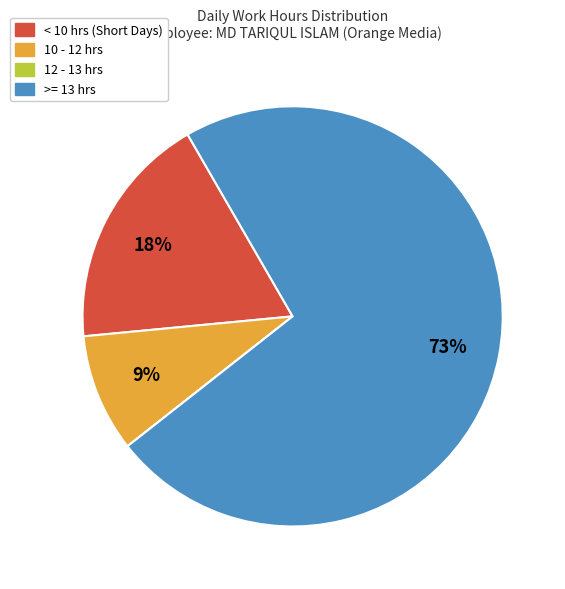

Does any single category account for the majority?

Yes